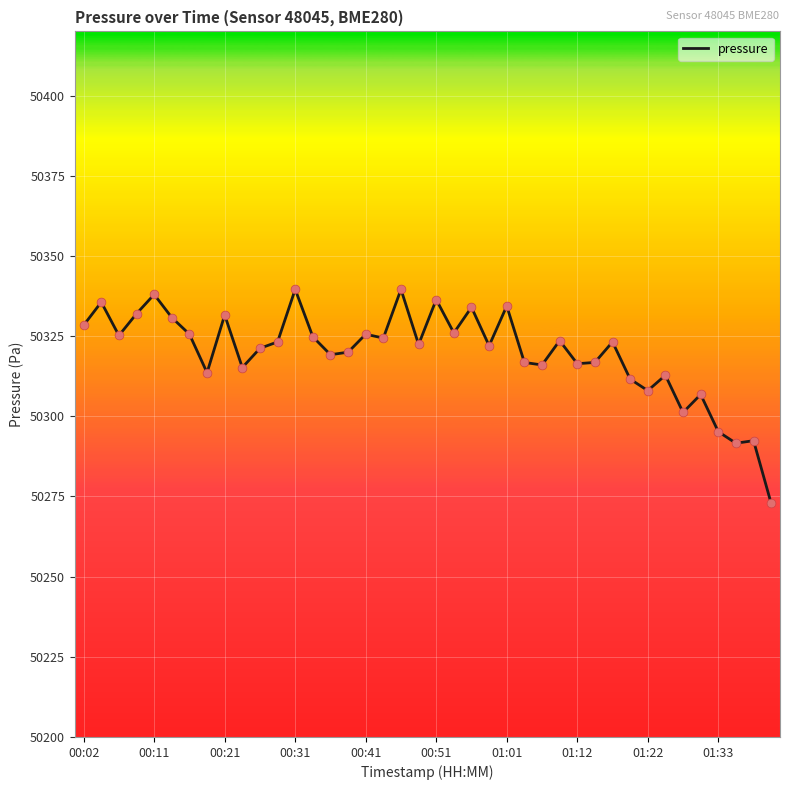

What is the difference between the maximum and minimum values?

66.8